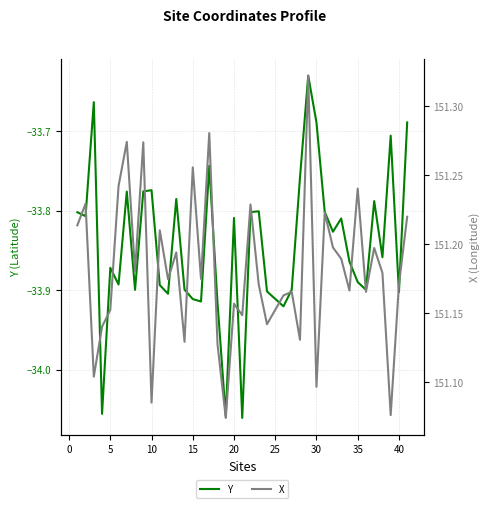

True or false: X and Y intersect in this chart.

False